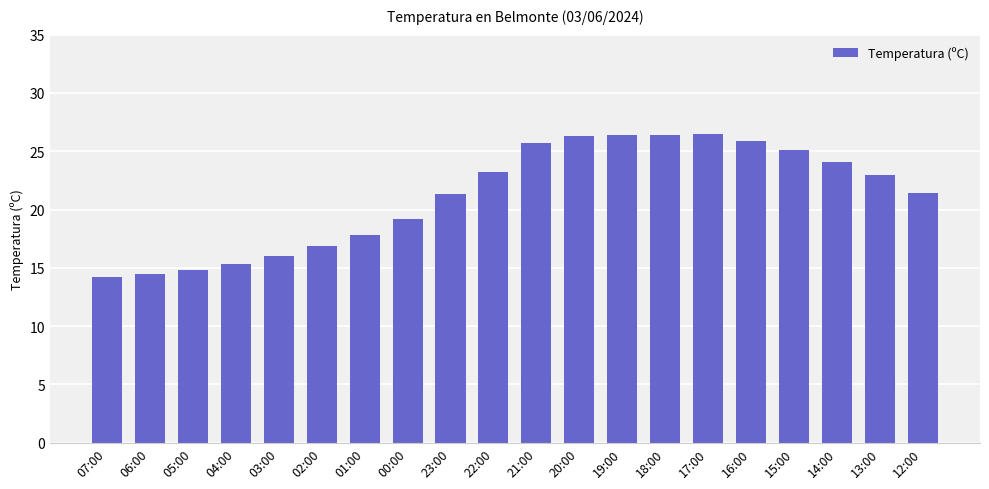

The chart shows a value of 17.8 at 20:00. True or false?

False